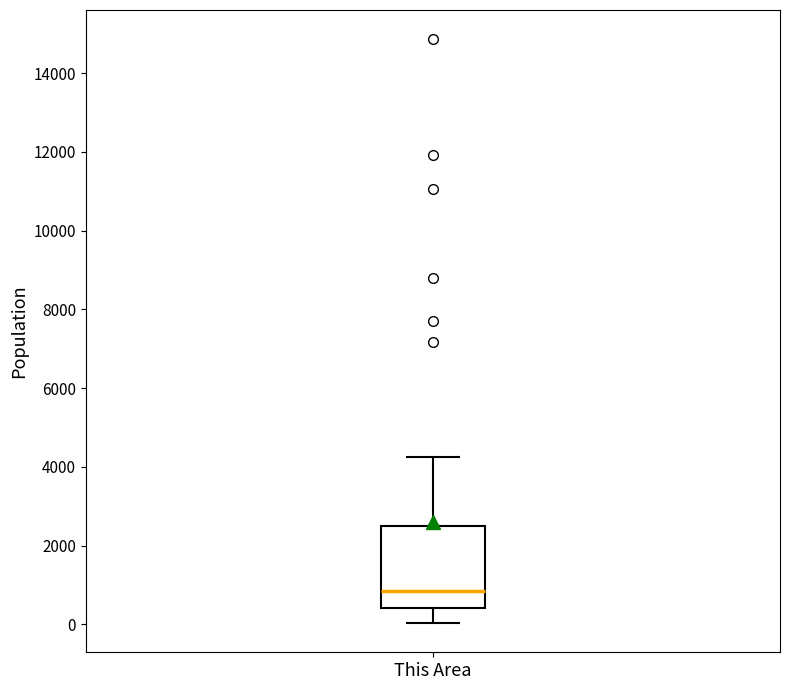

Where is the upper edge of the box for This Area on the y-axis? The values are not printed on the chart, so give them approximately, as read against the axis.

2400